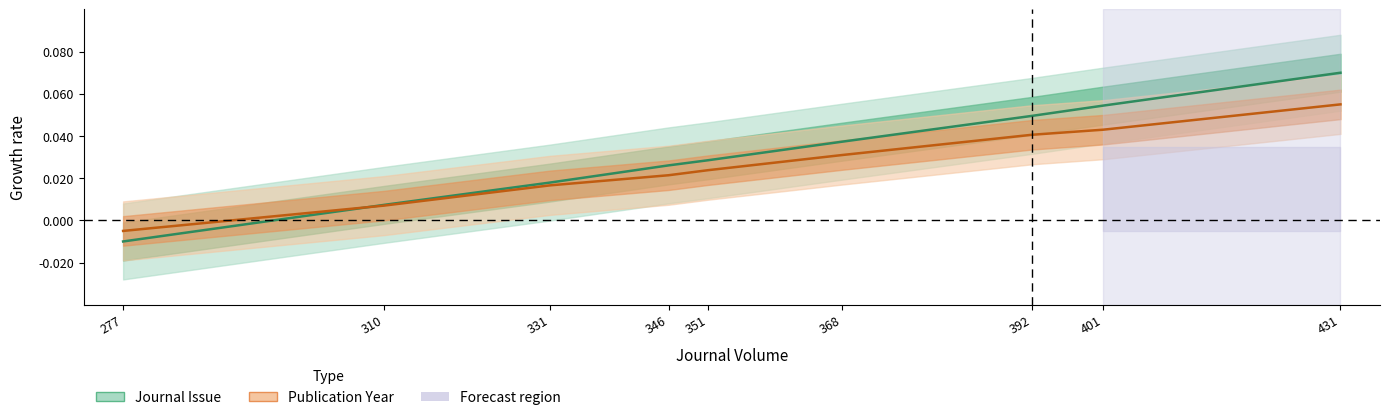

True or false: Publication Year has more than 0 points higher than both neighbors.

False